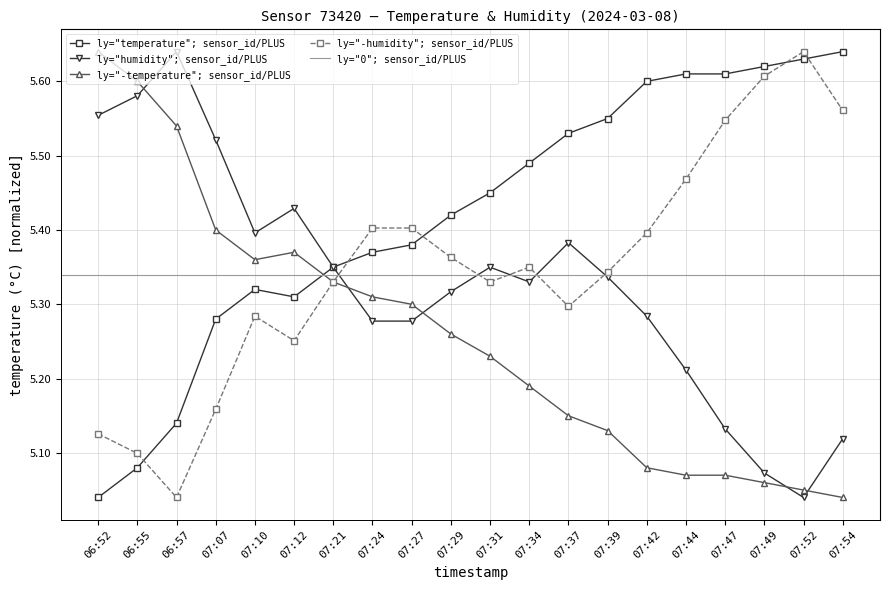

Is the value of ly="temperature"; sensor_id/PLUS at 06:52 greater than the value of ly="humidity"; sensor_id/PLUS at 07:49?

No